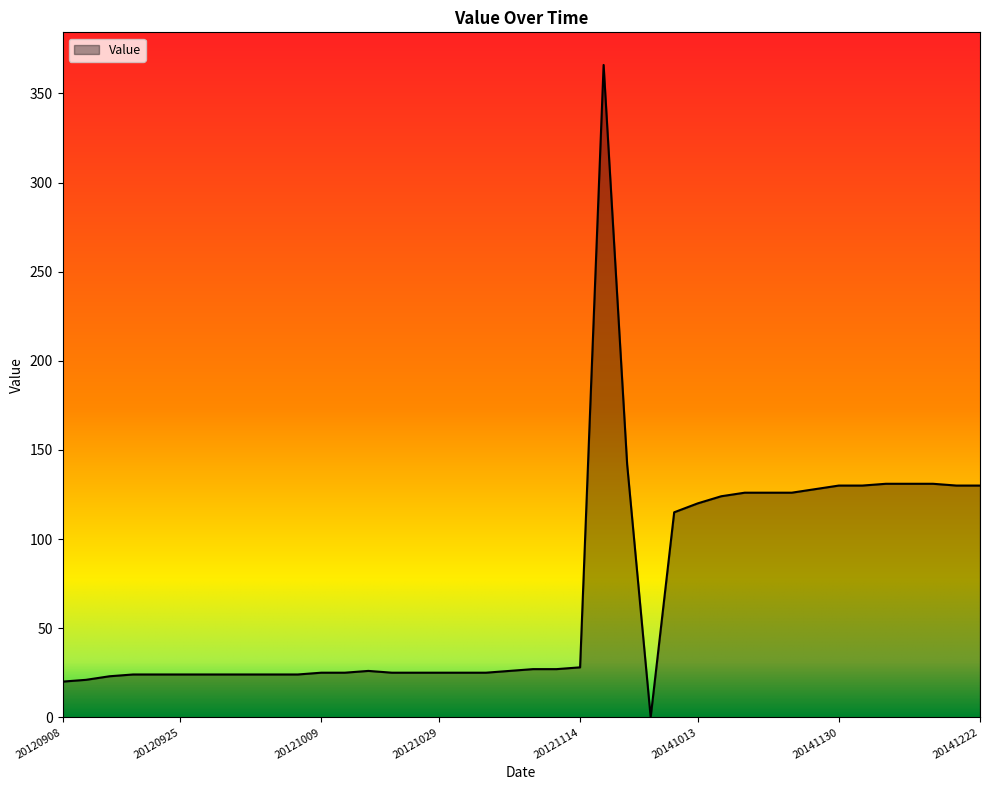

What is the difference between the maximum and minimum values?

366